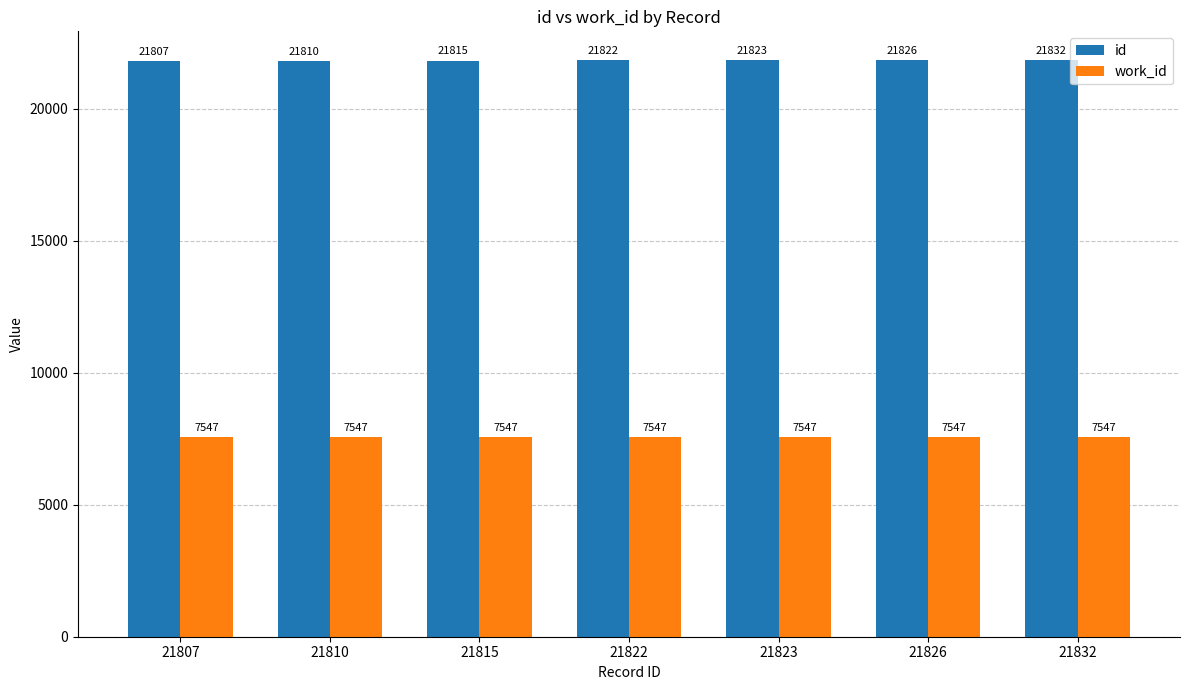

What is the average value of the id series?

21819